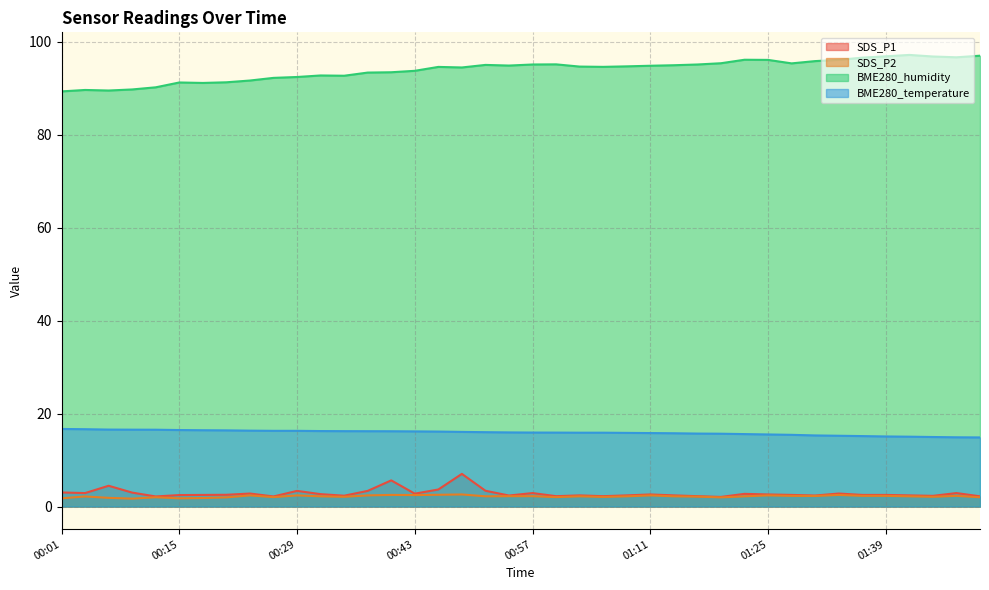

The value of BME280_temperature at 00:37 is 16.2. True or false?

True